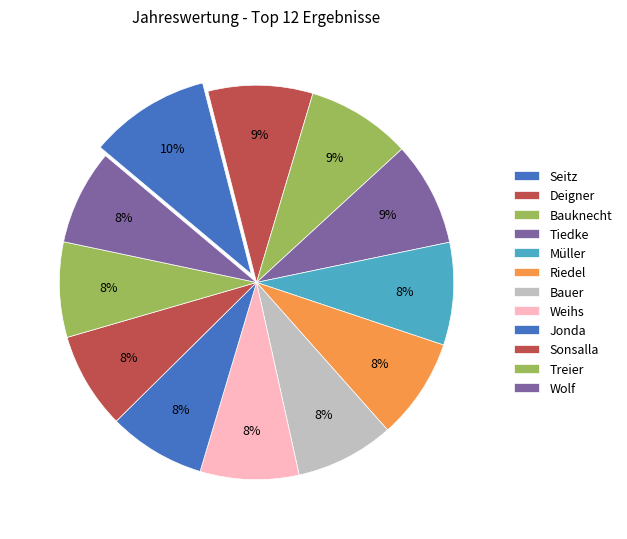

How many segments does this pie chart have?

12